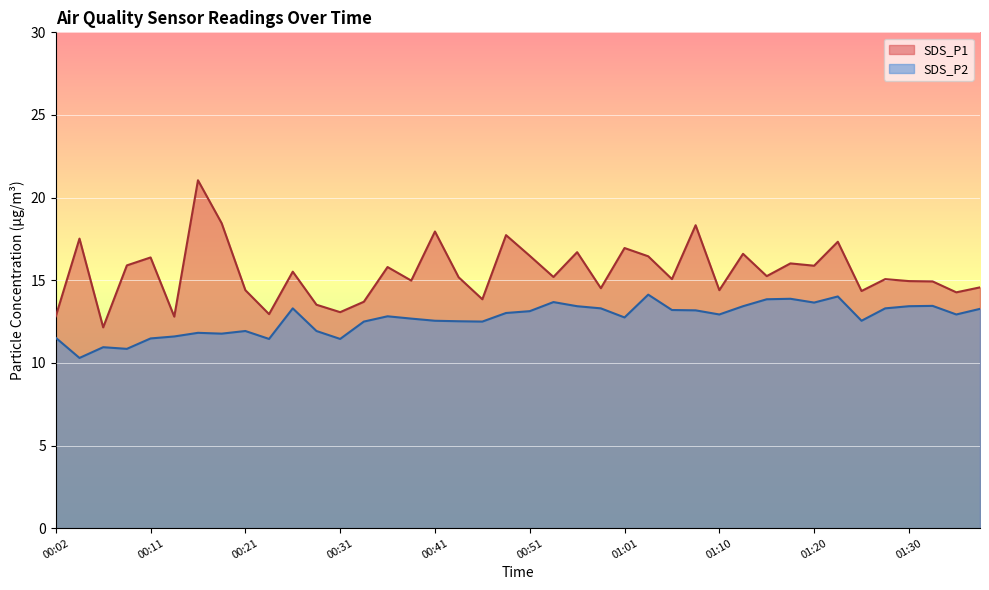

At which category is the sum across all series the highest?

00:16